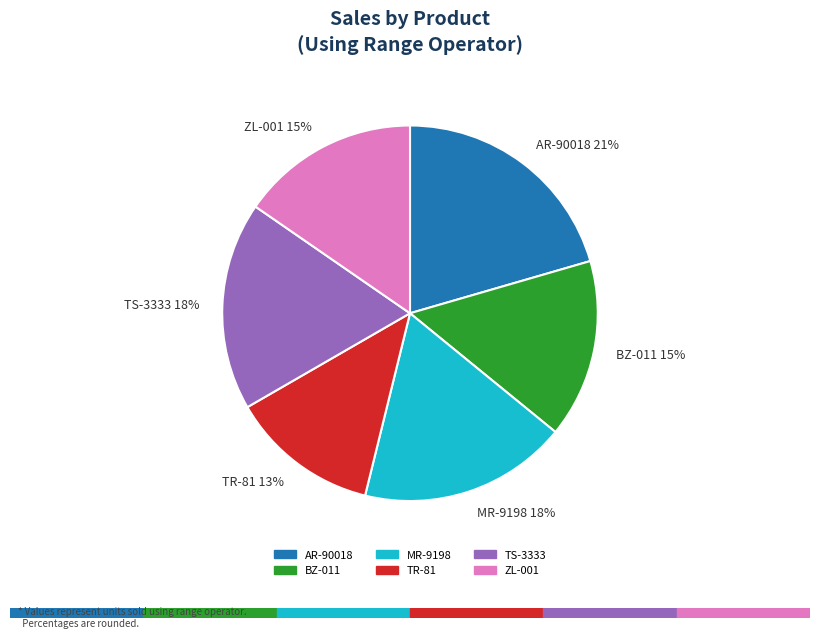

Which has a higher value, AR-90018 21% or TS-3333 18%?

AR-90018 21%